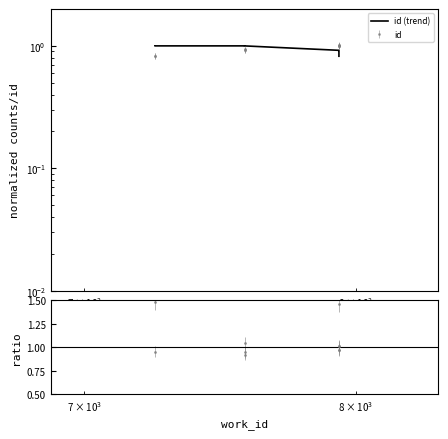

True or false: the data has more than 0 interior local peaks.

False